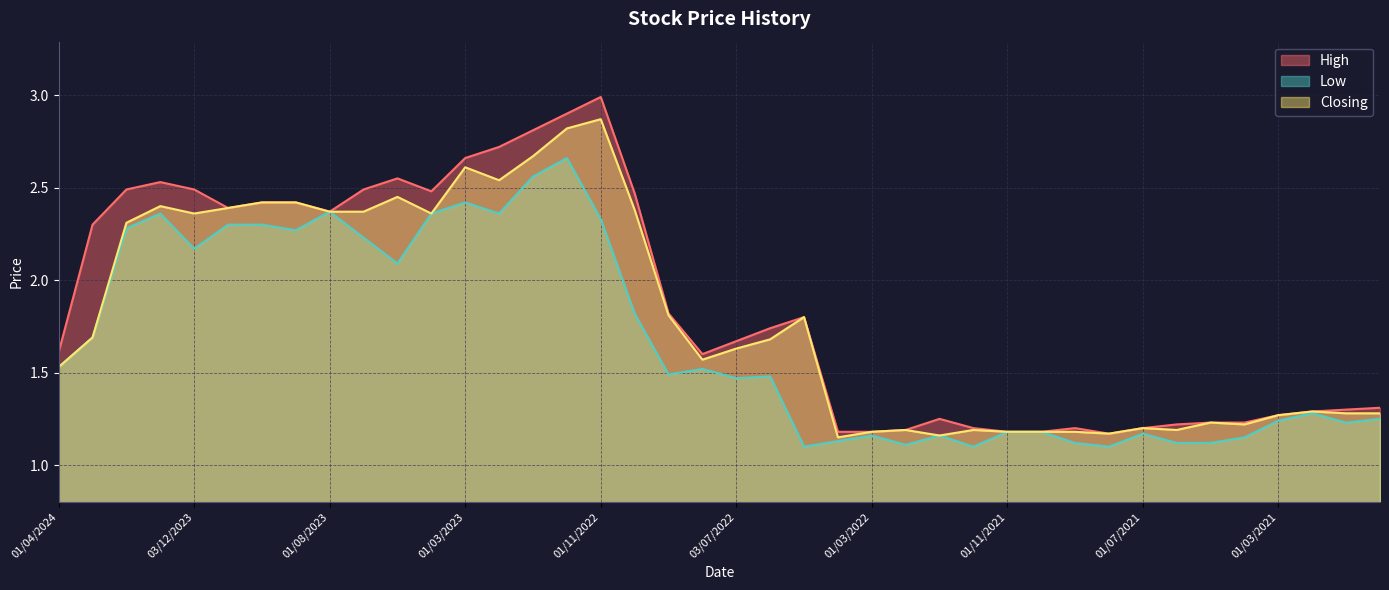

How many lines are shown in the chart?

3